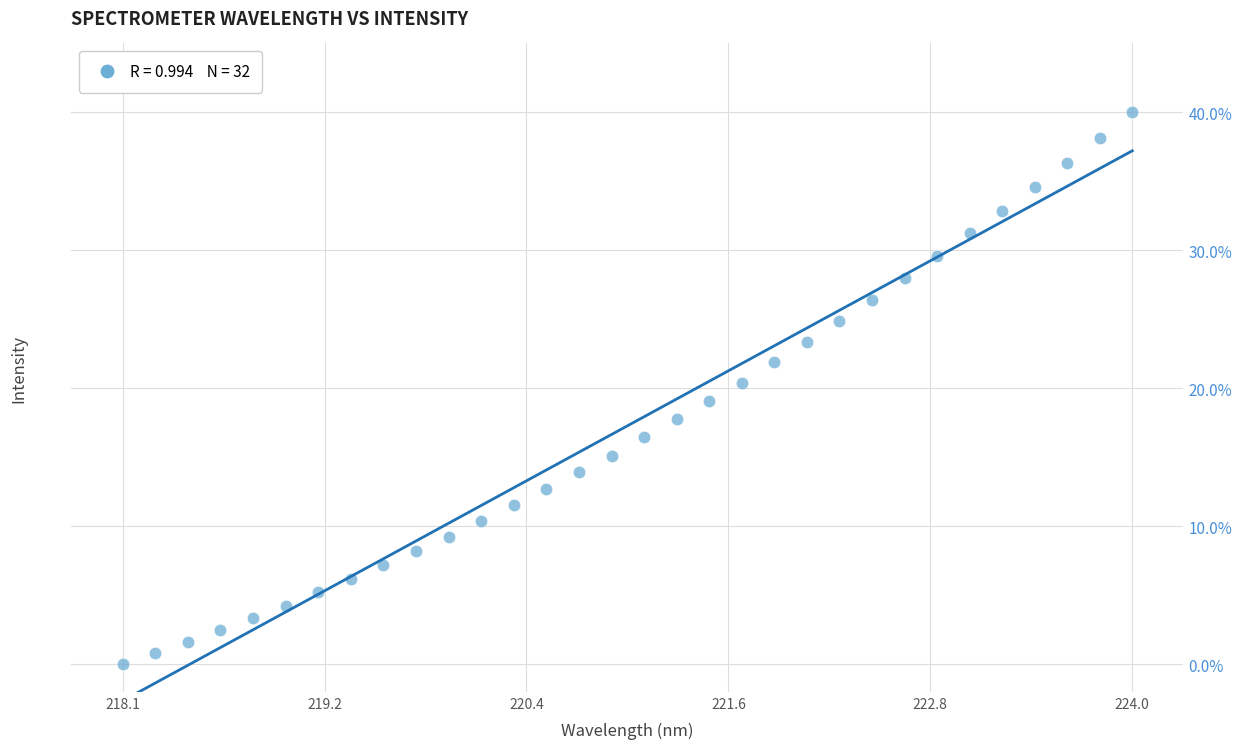

What is the range of X values (max minus min)?

5.9